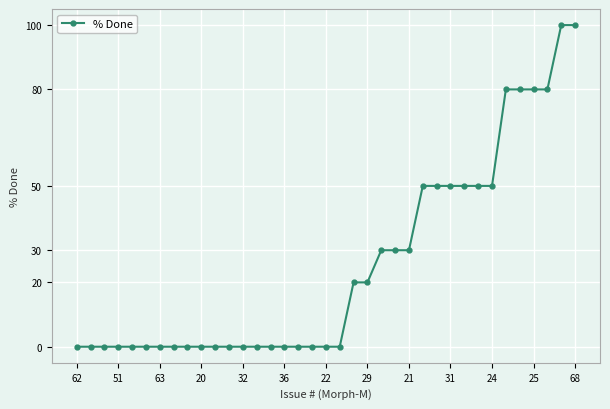

Count the number of categories in the chart.

37